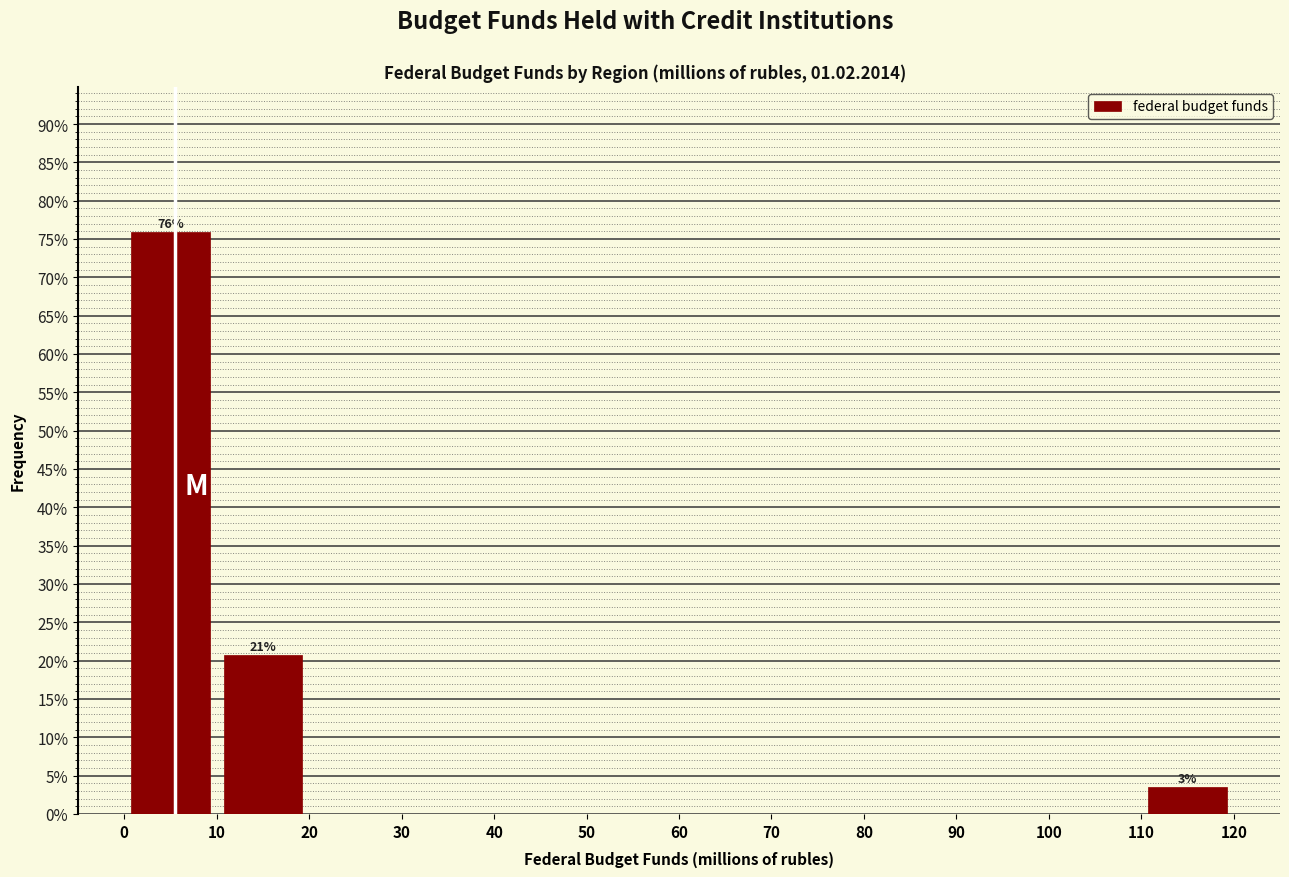

Which range on the x-axis has the tallest bar?

0 to 10